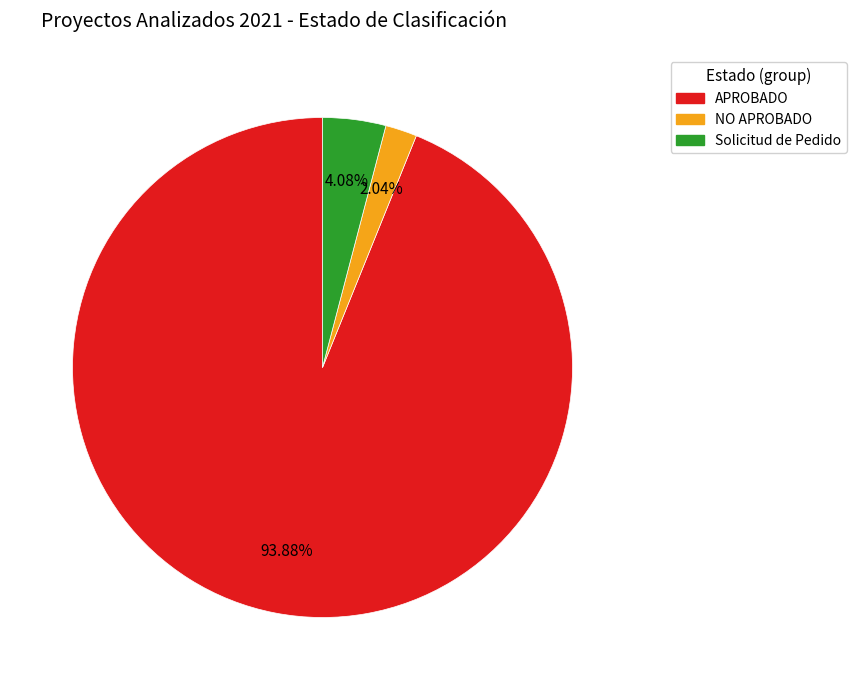

Does any single category account for the majority?

Yes